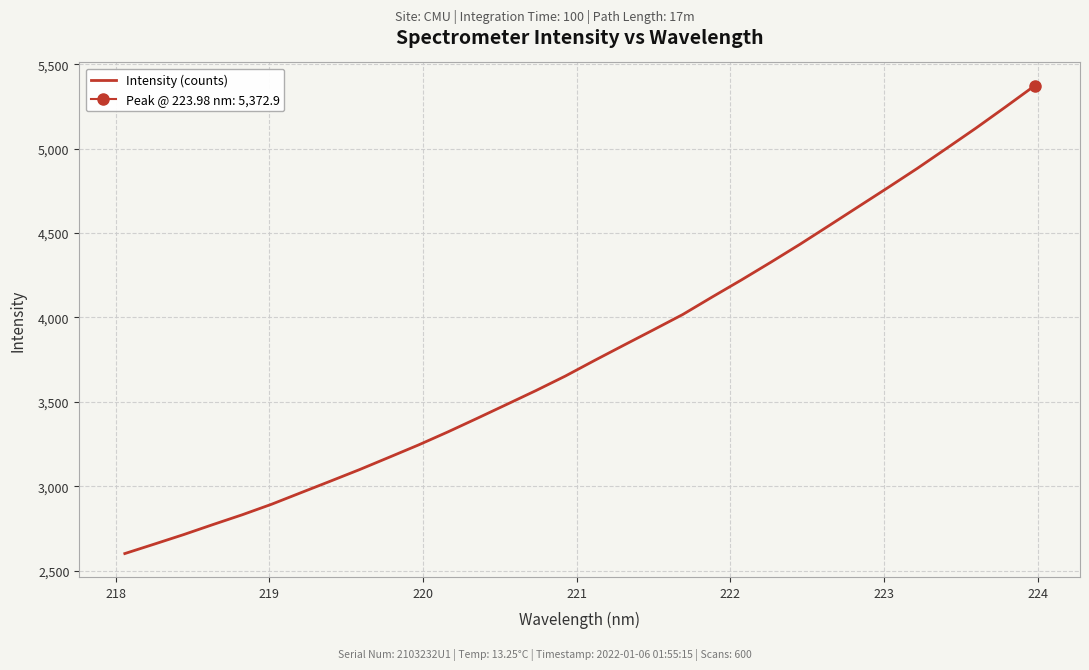

Count the number of categories in the chart.

32